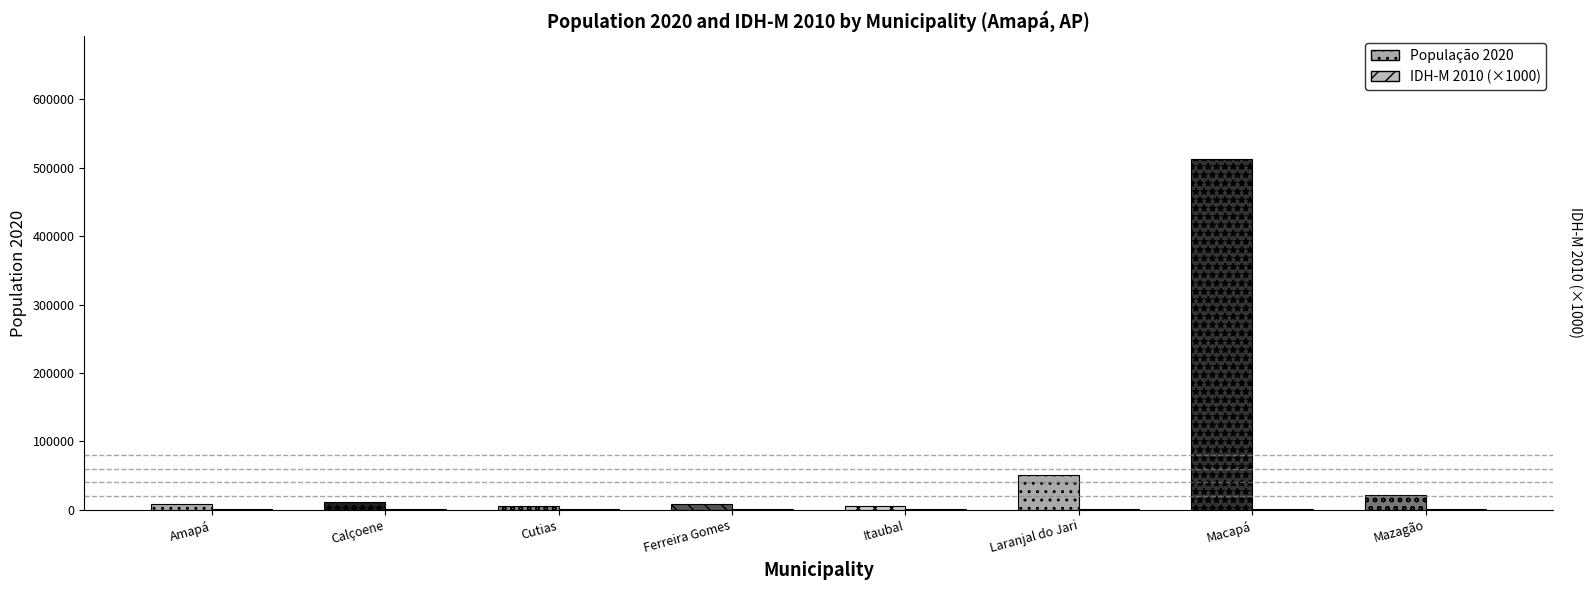

Are the bars grouped side by side (vs. stacked)?

Yes